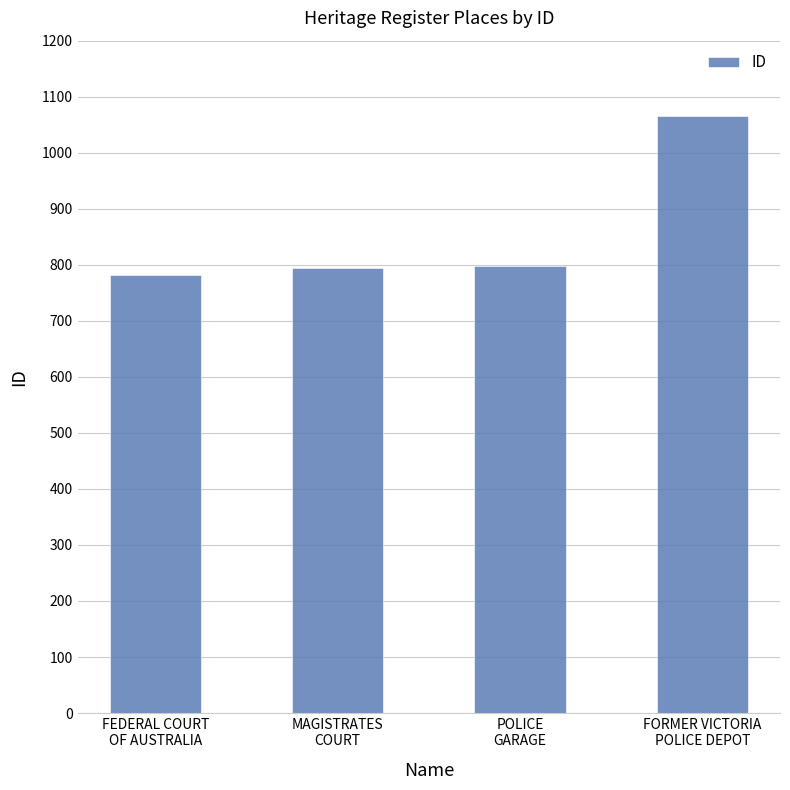

What position from the right is MAGISTRATES
COURT?

3